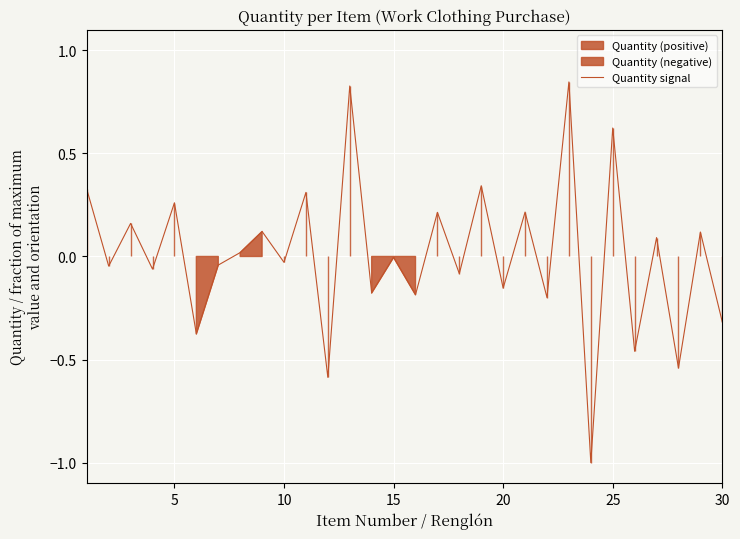

What is the minimum value for Quantity signal?

-1.0